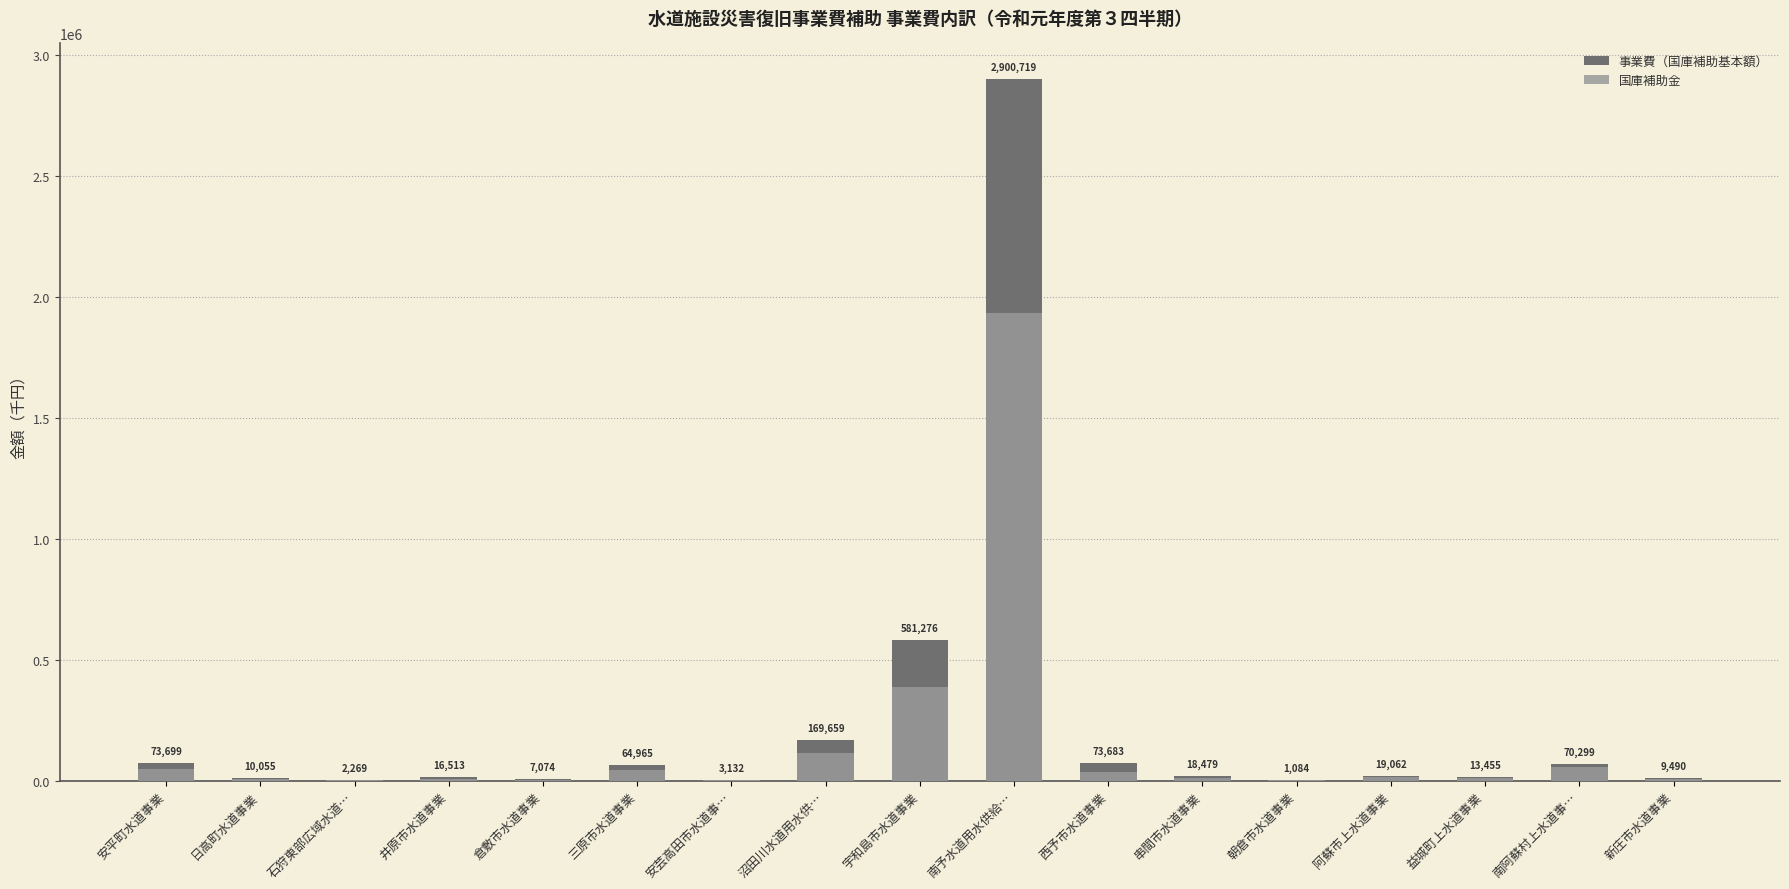

At 南予水道用水供給…, list the series in order from largest to smallest.

事業費（国庫補助基本額）, 国庫補助金